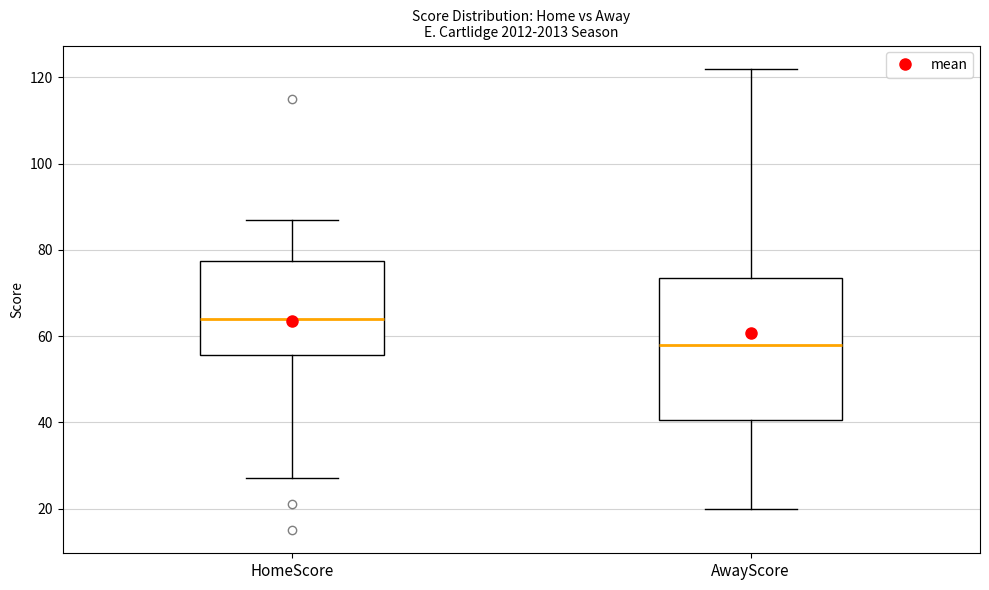

Reading left to right, transcribe this box plot: for each box, give where its median line is, the range the box spans, and where its two whiskers end, as read against the y-axis. The values are not printed on the chart, so give them approximately, as read against the axis.

HomeScore: median 64, box 56 to 78, whiskers 28 to 88
AwayScore: median 58, box 40 to 74, whiskers 20 to 122